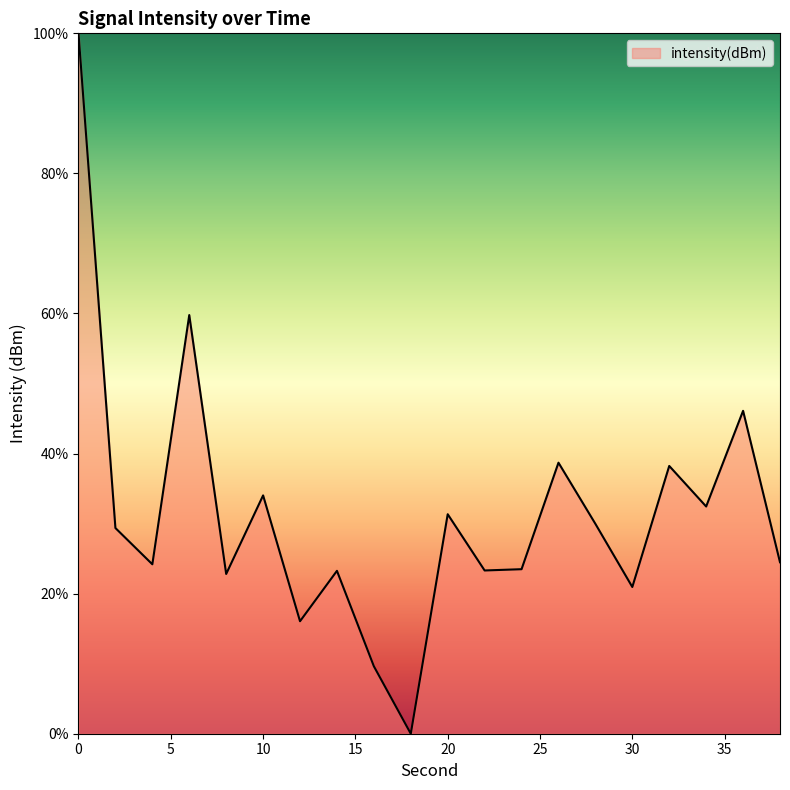

What is the difference between the maximum and minimum values?

100.0